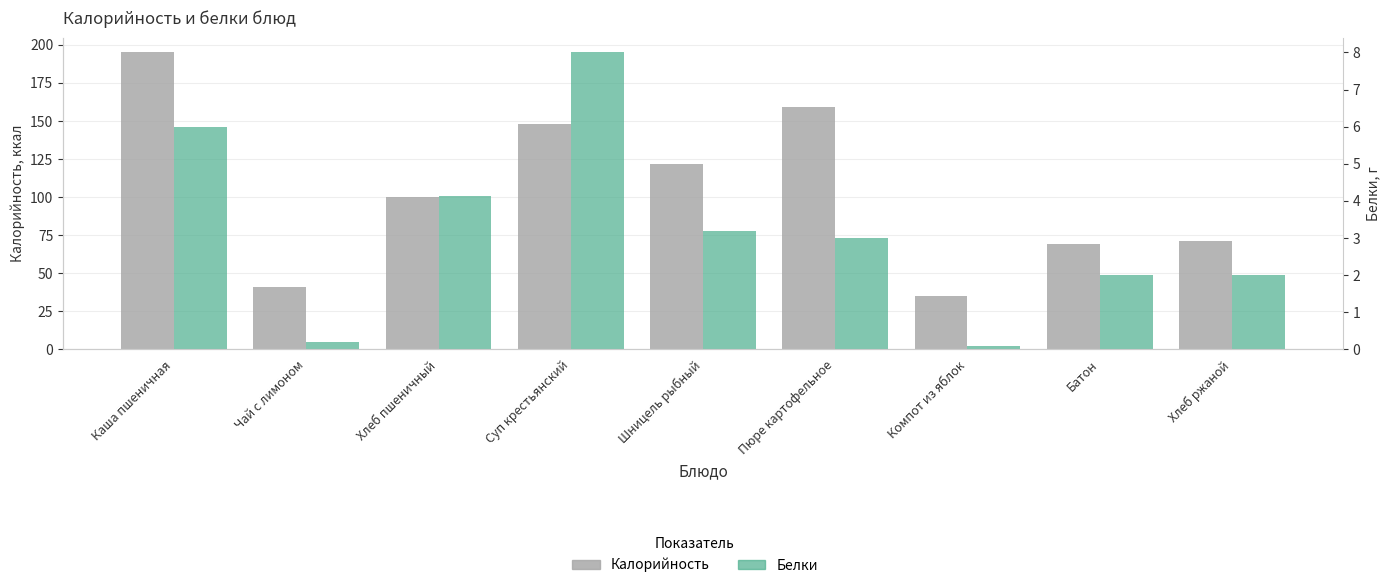

What are all the series names shown in the legend?

Калорийность, Белки